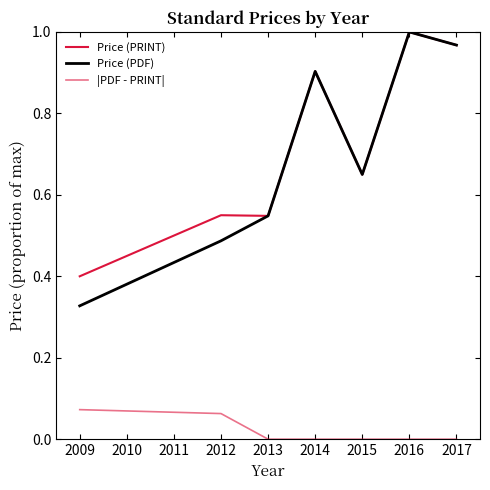

Is the value of Price (PDF) at 2012 greater than the value of Price (PRINT) at 2016?

No